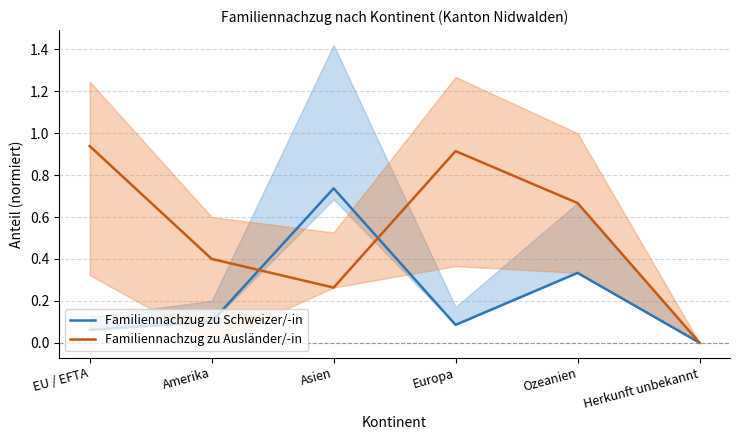

Rank the series at Amerika from lowest to highest value.

Familiennachzug zu Schweizer/-in, Familiennachzug zu Ausländer/-in